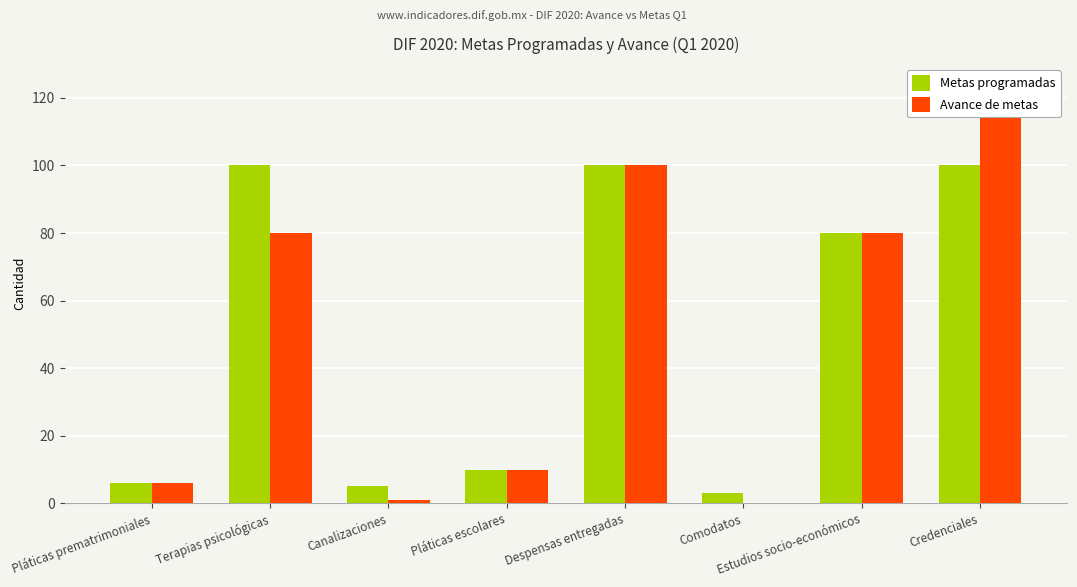

Which label corresponds to the largest value in the chart?

Credenciales